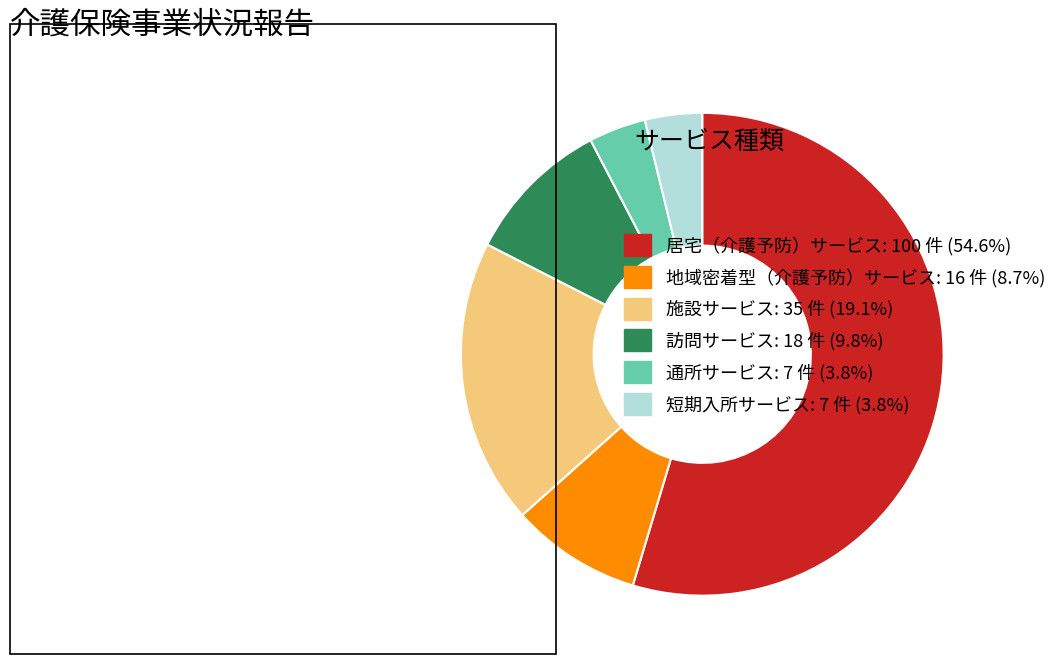

Is it true that 通所サービス is 4% of the pie?

True